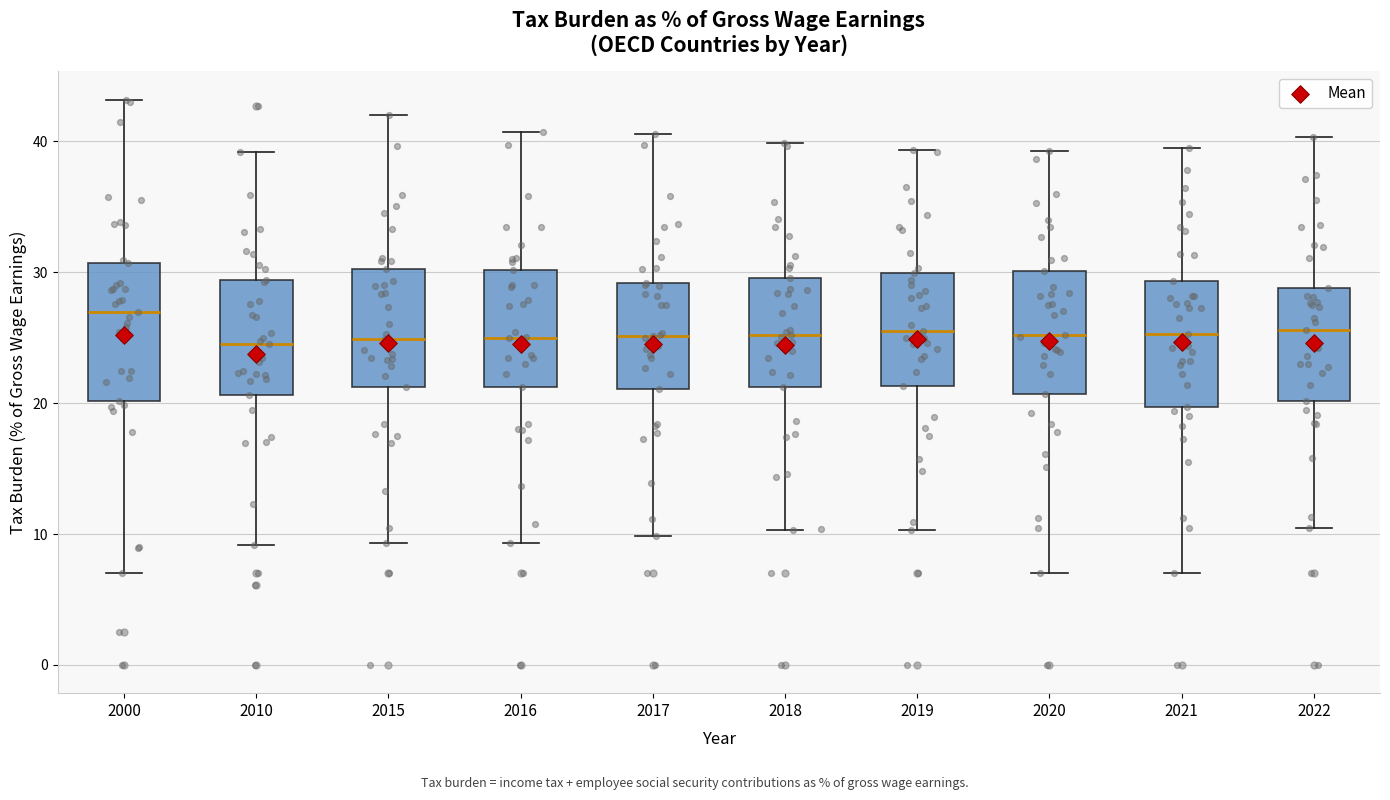

Reading left to right, transcribe this box plot: for each box, give where its median line is, the range the box spans, and where its two whiskers end, as read against the y-axis. The values are not printed on the chart, so give them approximately, as read against the axis.

2000: median 27, box 20 to 31, whiskers 7 to 43
2010: median 24, box 21 to 29, whiskers 9 to 39
2015: median 25, box 21 to 30, whiskers 9 to 42
2016: median 25, box 21 to 30, whiskers 9 to 41
2017: median 25, box 21 to 29, whiskers 10 to 41
2018: median 25, box 21 to 30, whiskers 10 to 40
2019: median 26, box 21 to 30, whiskers 10 to 39
2020: median 25, box 21 to 30, whiskers 7 to 39
2021: median 25, box 20 to 29, whiskers 7 to 39
2022: median 26, box 20 to 29, whiskers 11 to 40